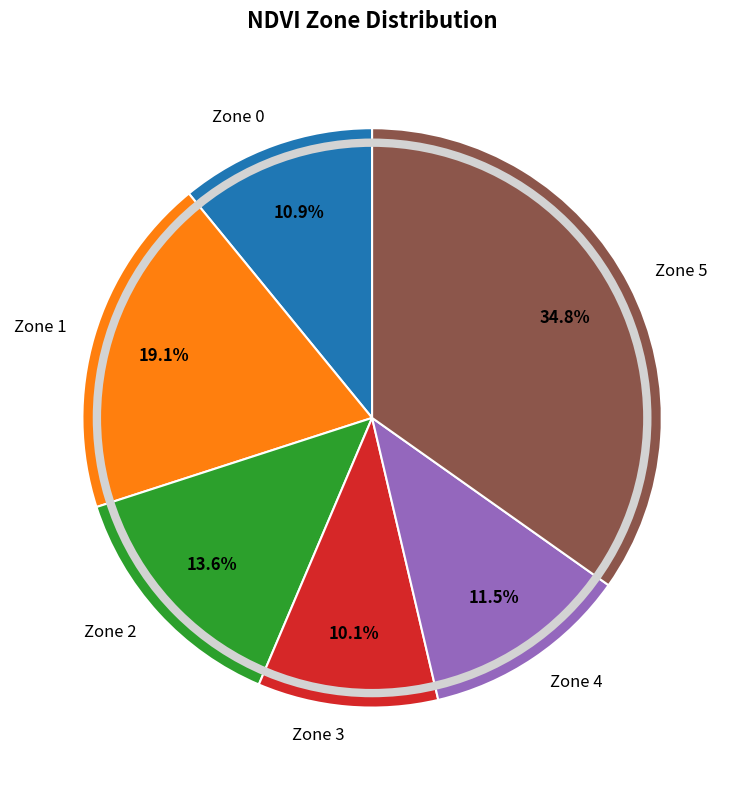

To the nearest percent, what portion does Zone 5 represent?

35%